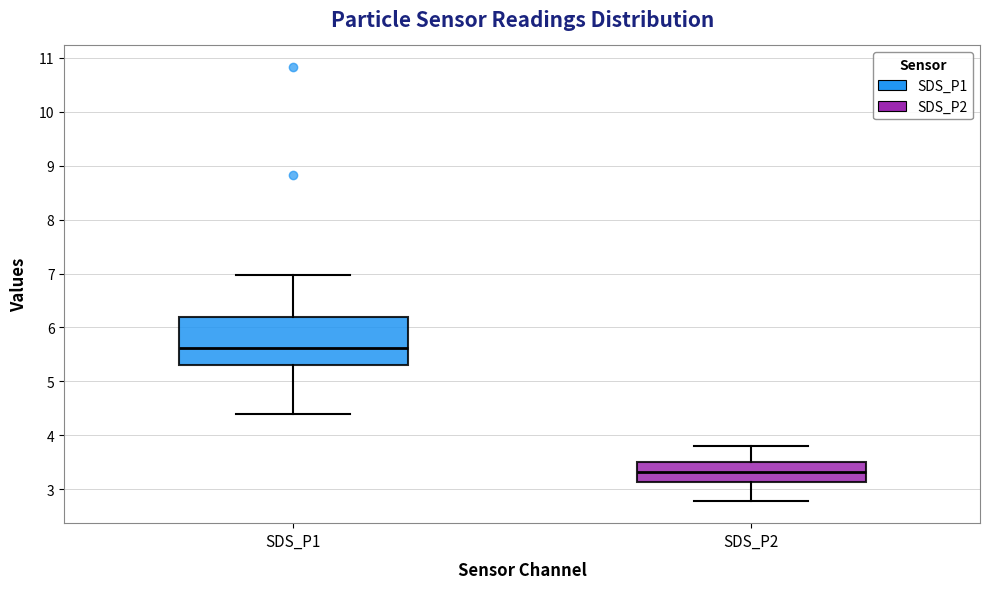

Where does the median line of the box for SDS_P2 sit on the y-axis? The values are not printed on the chart, so give them approximately, as read against the axis.

3.3